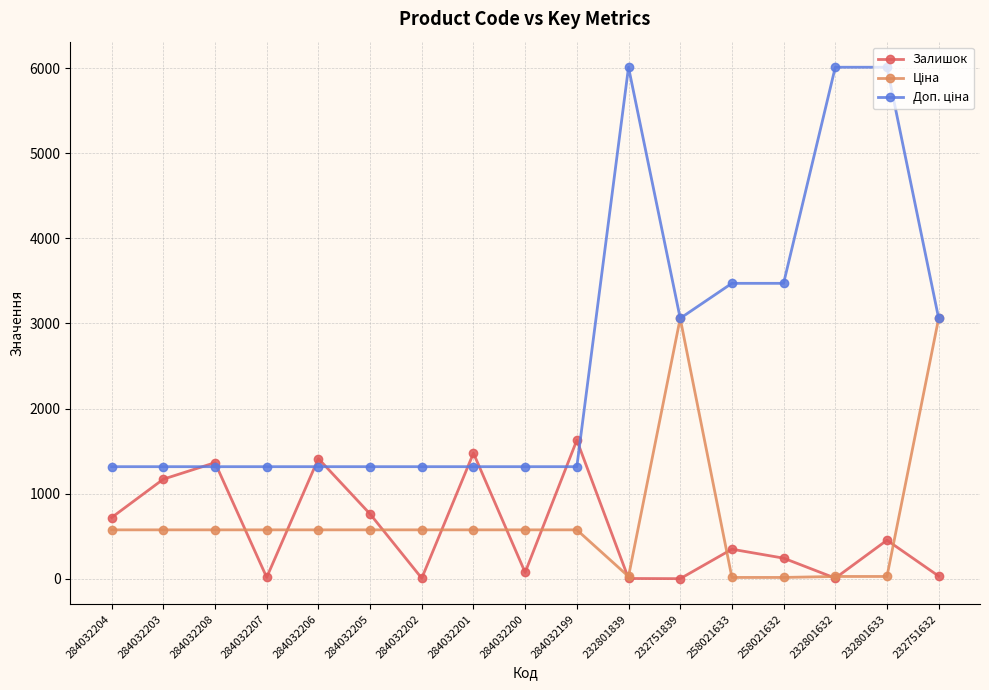

How many distinct data groups are displayed?

3